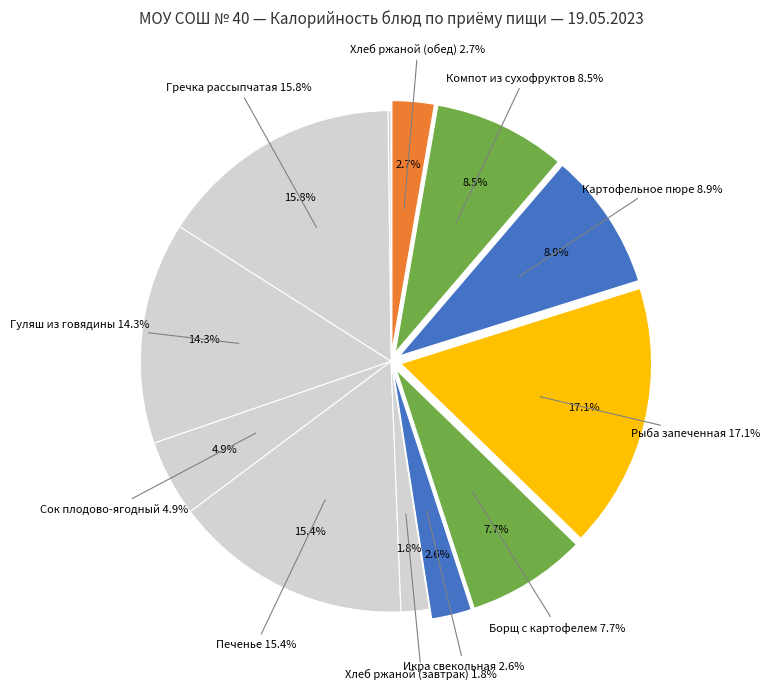

Between Хлеб ржаной (завтрак) and Гуляш из говядины, which is larger?

Гуляш из говядины